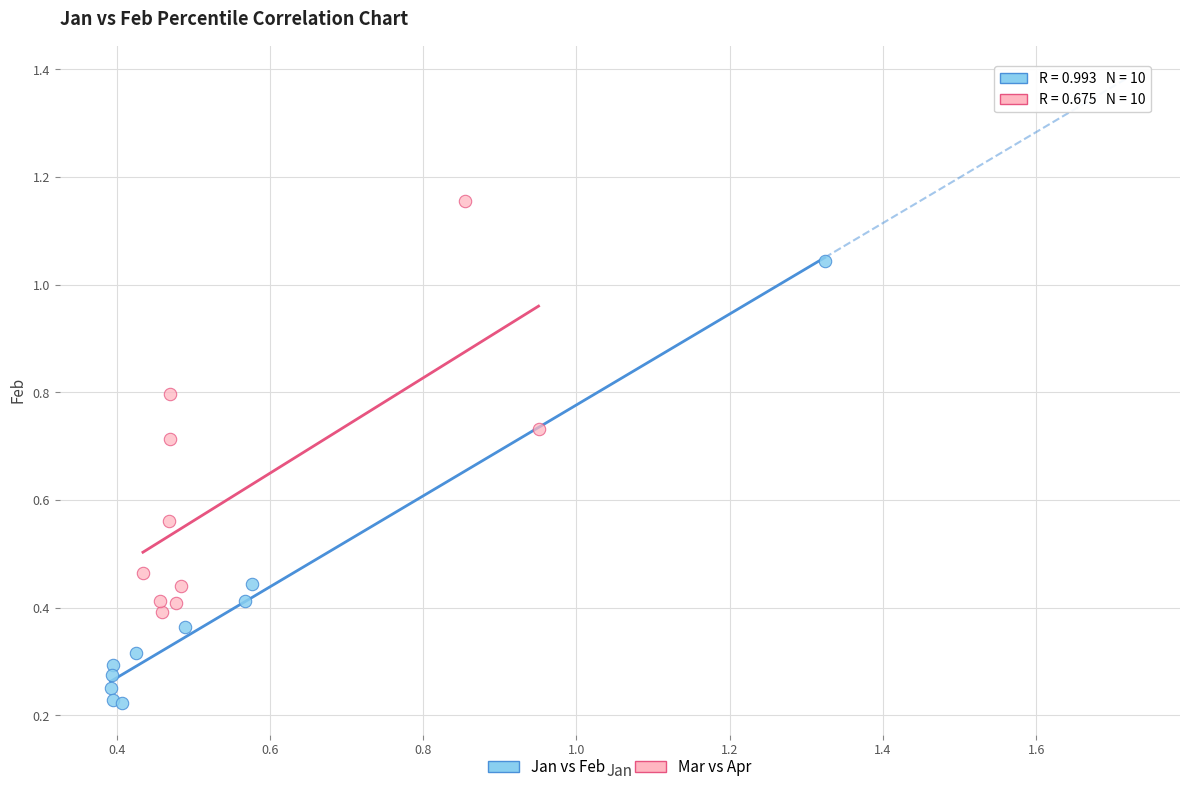

Which series reaches the maximum Y coordinate?

Mar vs Apr